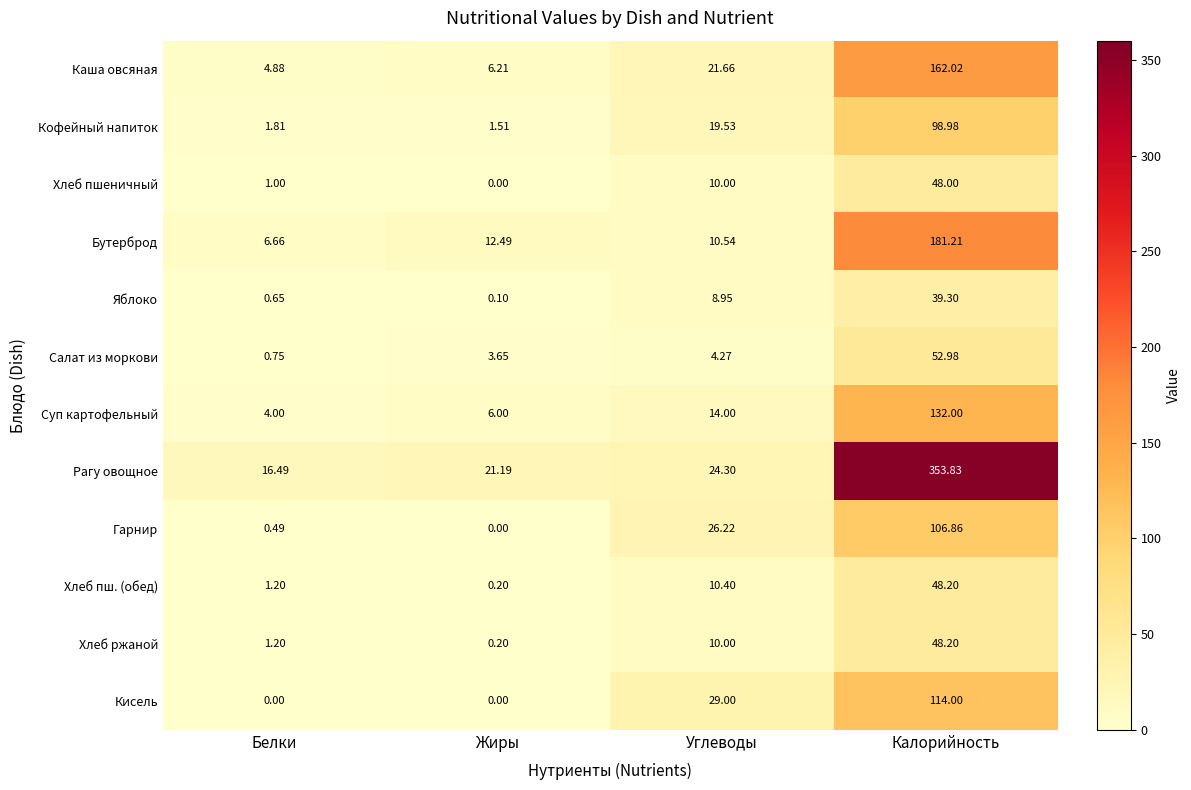

Which series has the widest spread of values?

Рагу овощное